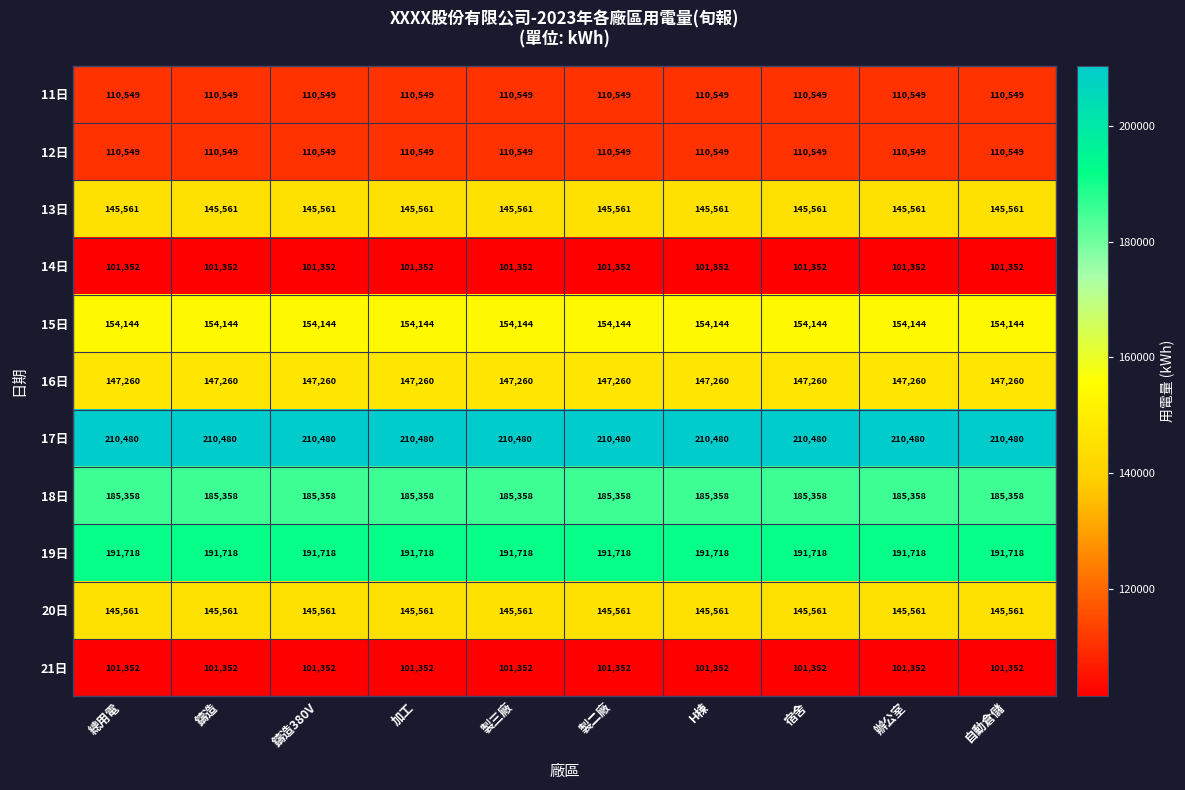

The 12日 series shows 110549 at 宿舍. True or false?

True